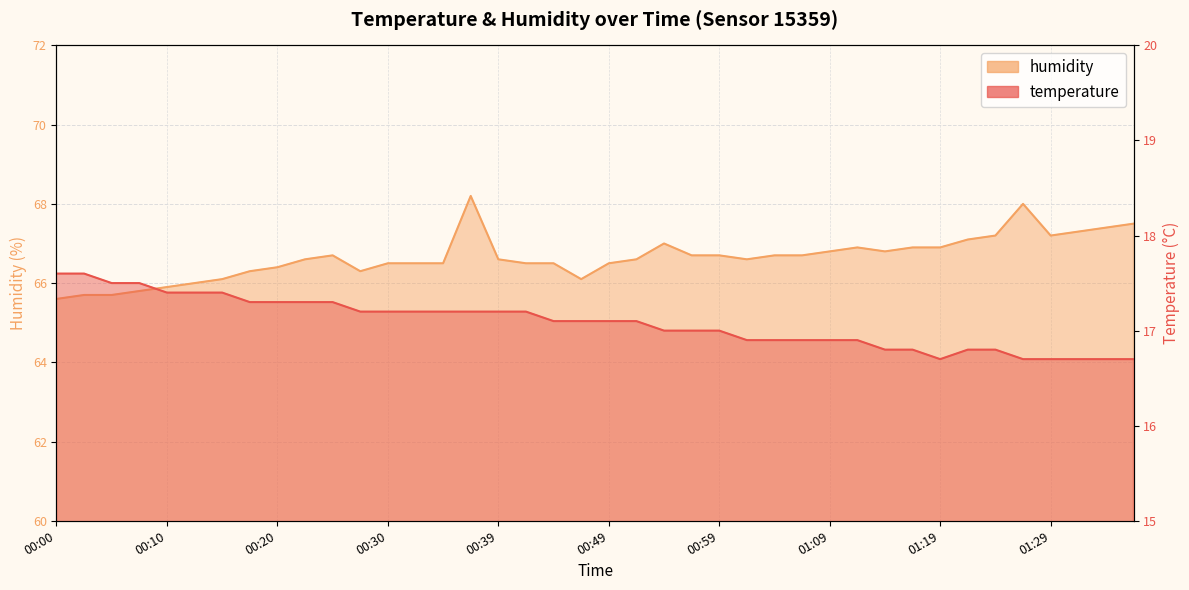

Reading left to right, transcribe all the data shown in this chart.

temperature: 17.6	17.6	17.5	17.5	17.4	17.4	17.4	17.3	17.3	17.3	17.3	17.2	17.2	17.2	17.2	17.2	17.2	17.2	17.1	17.1	17.1	17.1	17.0	17.0	17.0	16.9	16.9	16.9	16.9	16.9	16.8	16.8	16.7	16.8	16.8	16.7	16.7	16.7	16.7	16.7
humidity: 65.6	65.7	65.7	65.8	65.9	66.0	66.1	66.3	66.4	66.6	66.7	66.3	66.5	66.5	66.5	68.2	66.6	66.5	66.5	66.1	66.5	66.6	67.0	66.7	66.7	66.6	66.7	66.7	66.8	66.9	66.8	66.9	66.9	67.1	67.2	68.0	67.2	67.3	67.4	67.5